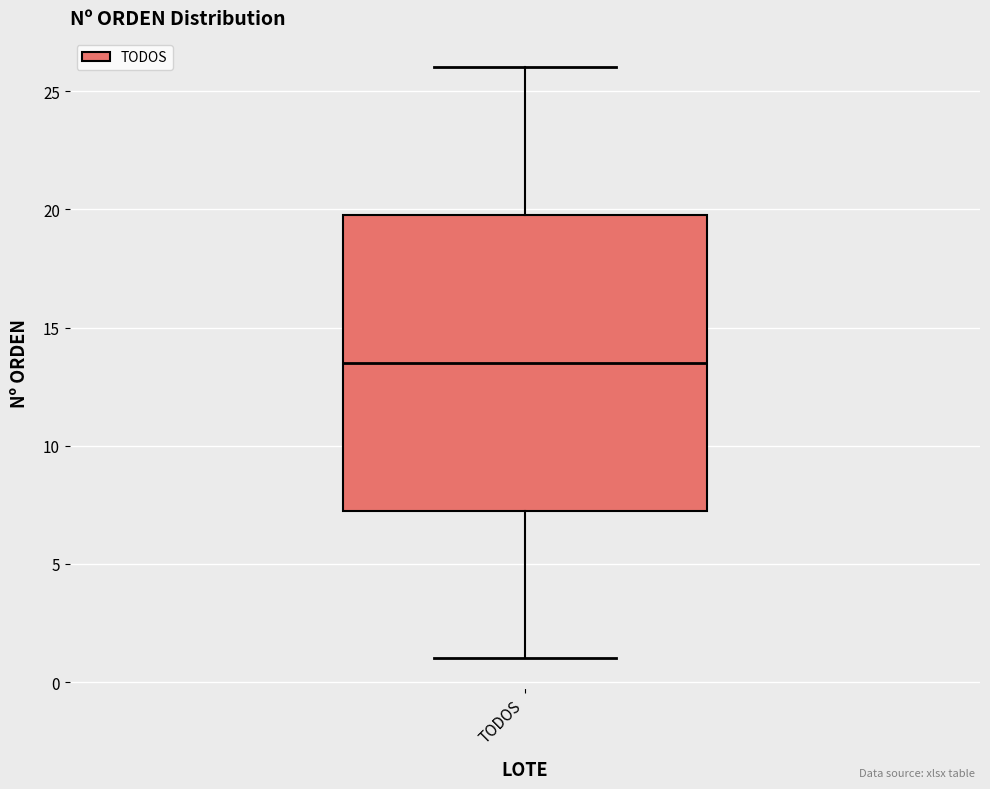

Where does the median line of the box for TODOS sit on the y-axis? The values are not printed on the chart, so give them approximately, as read against the axis.

13.5